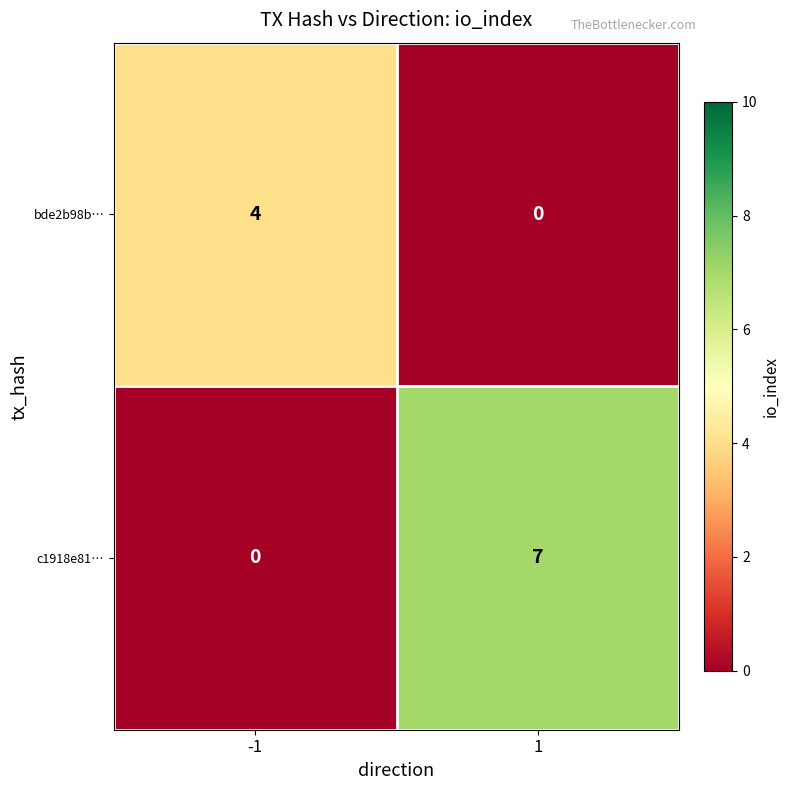

What is the difference between the maximum and minimum values in the c1918e81… series?

7